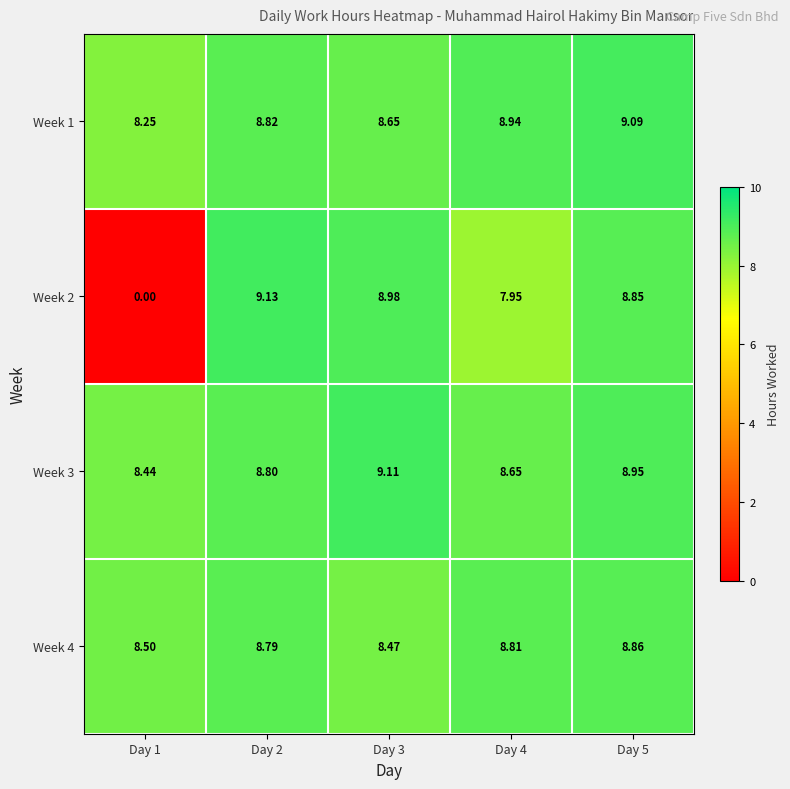

Rank the series by their maximum value, from highest to lowest.

Week 2, Week 3, Week 1, Week 4